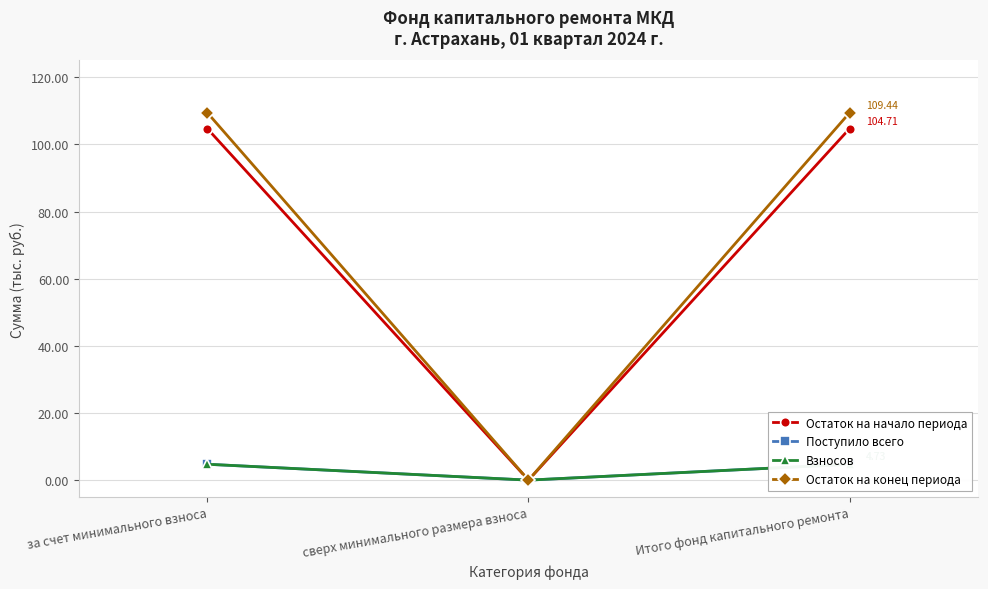

Rank the categories by Взносов value from lowest to highest.

сверх минимального размера взноса, за счет минимального взноса, Итого фонд капитального ремонта